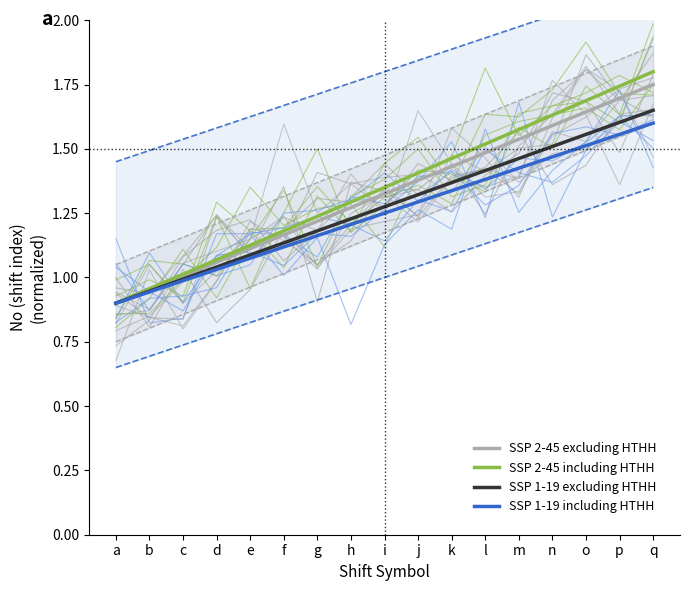

Rank the series at i from highest to lowest value.

SSP 2-45 including HTHH, SSP 2-45 excluding HTHH, SSP 1-19 excluding HTHH, SSP 1-19 including HTHH